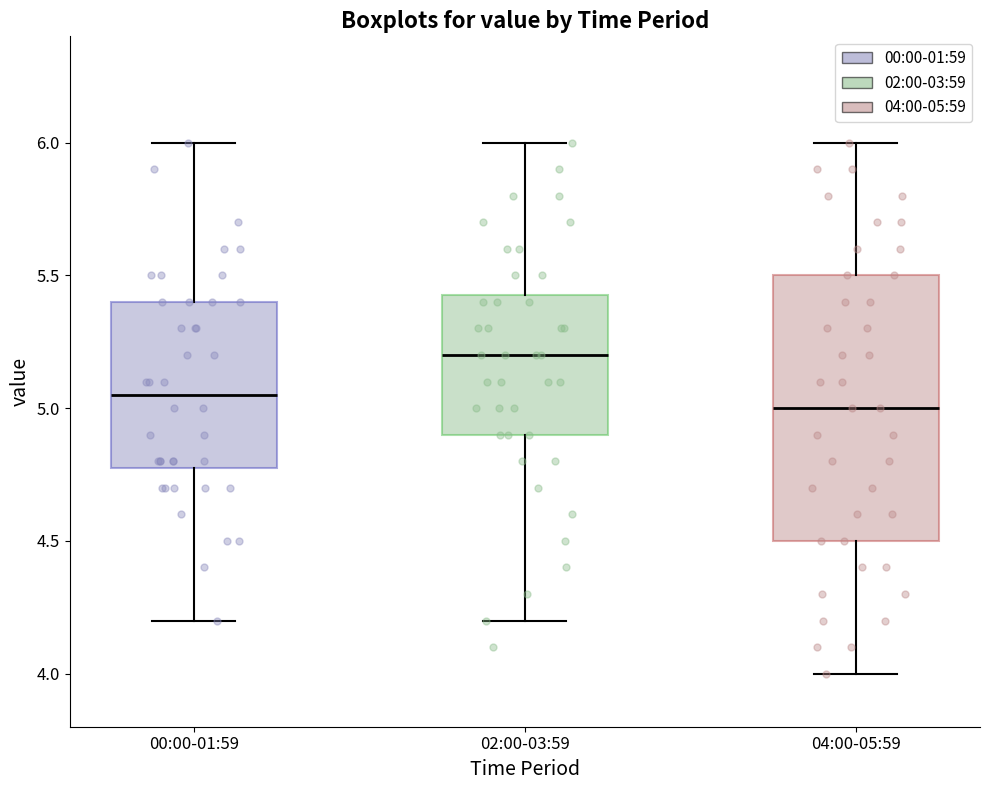

Reading left to right, read every box against the y-axis: the position of its median line, the range the box covers, and the ends of its whiskers. The values are not printed on the chart, so give them approximately, as read against the axis.

00:00-01:59: median 5.05, box 4.80 to 5.40, whiskers 4.20 to 6.00
02:00-03:59: median 5.20, box 4.90 to 5.45, whiskers 4.20 to 6.00
04:00-05:59: median 5.00, box 4.50 to 5.50, whiskers 4.00 to 6.00